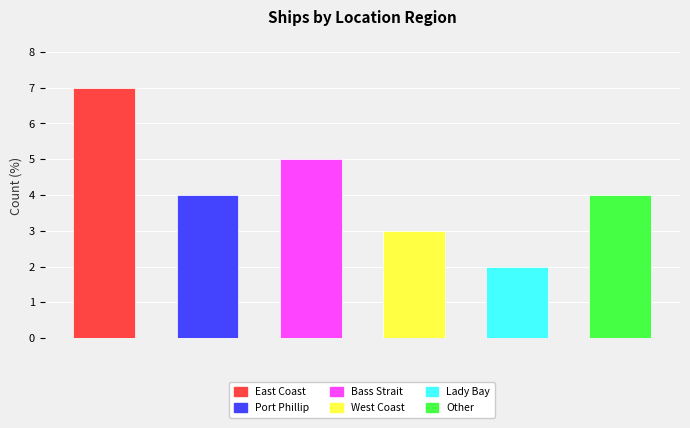

How many bars are there in total?

6